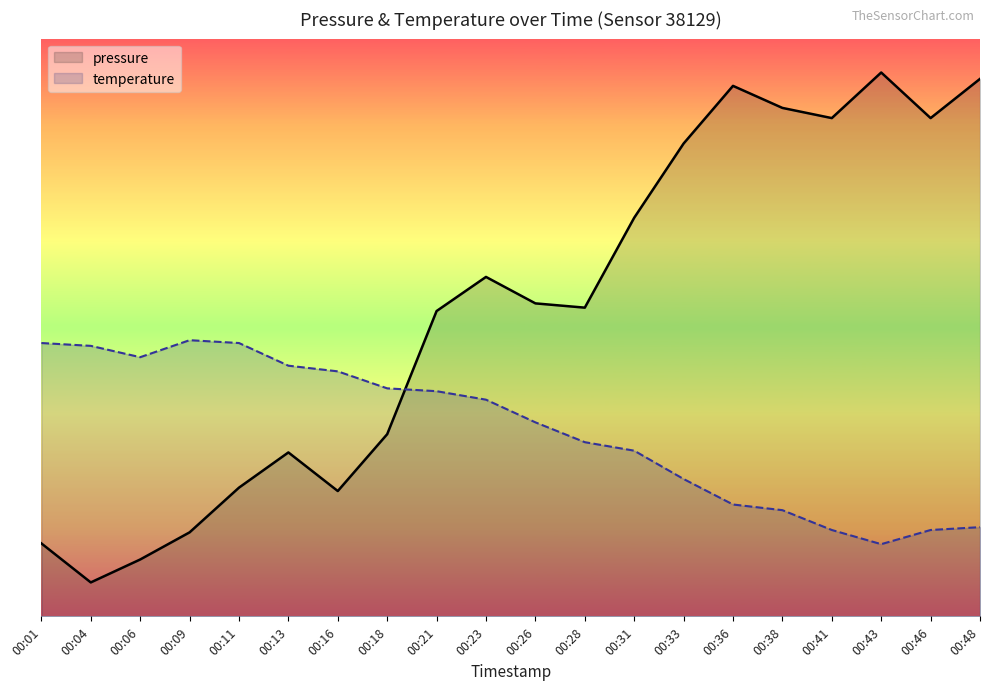

True or false: pressure has a value of 48990.8 at 00:23.

False